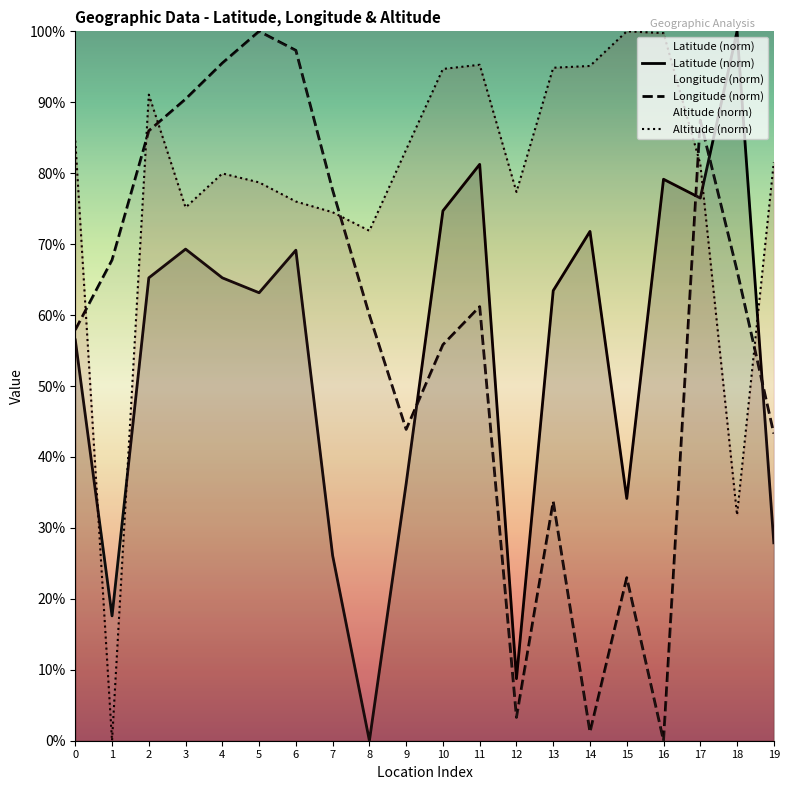

Rank the series by their maximum value, from lowest to highest.

Latitude, Longitude, Altitude (Meters)